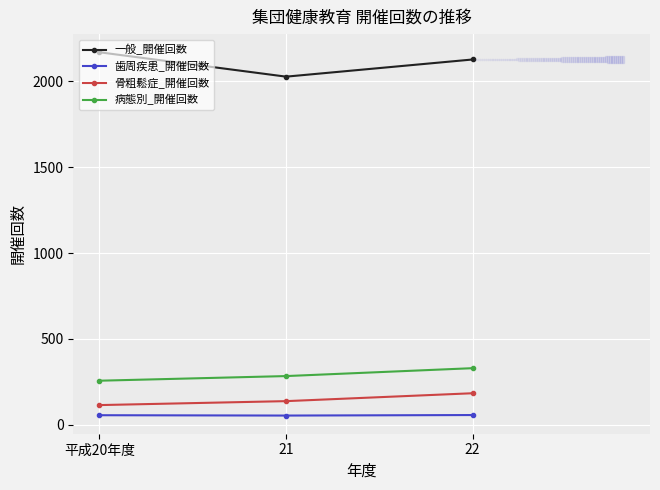

True or false: 骨粗鬆症_開催回数 has a value of 300 at 22.

False